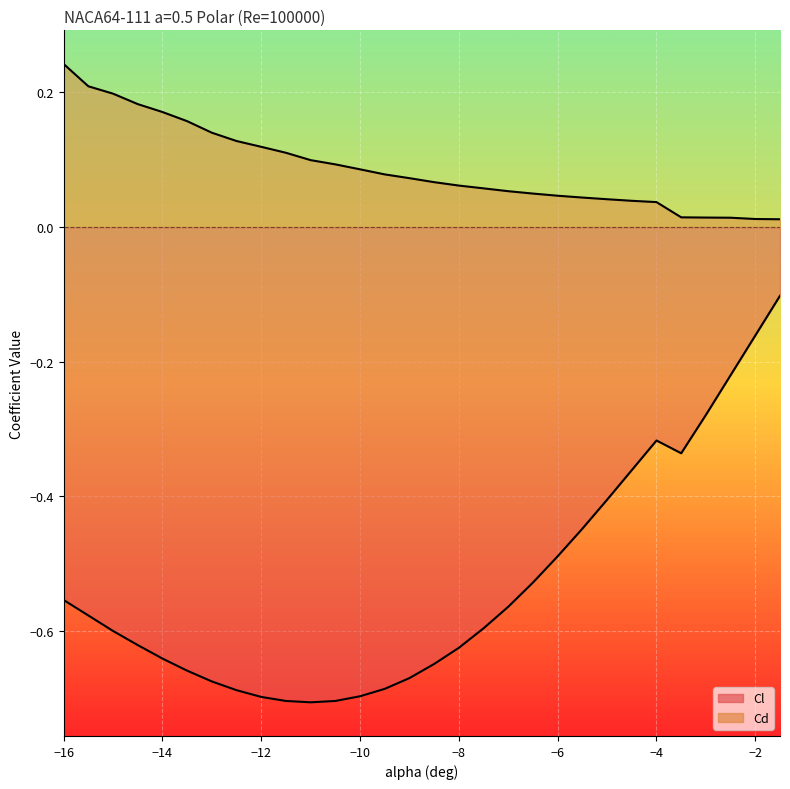

Rank the series at -12 from highest to lowest value.

Cd, Cl